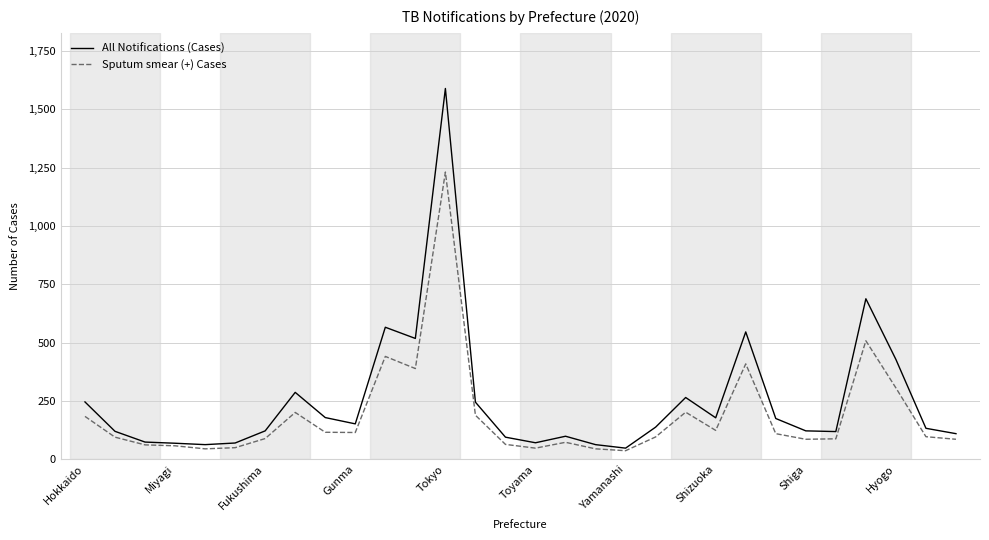

At how many categories does at least one series exceed 225?

10